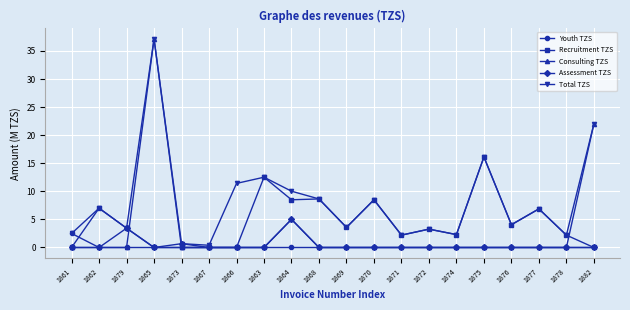

What is the total value across all series at 1872?

6.5